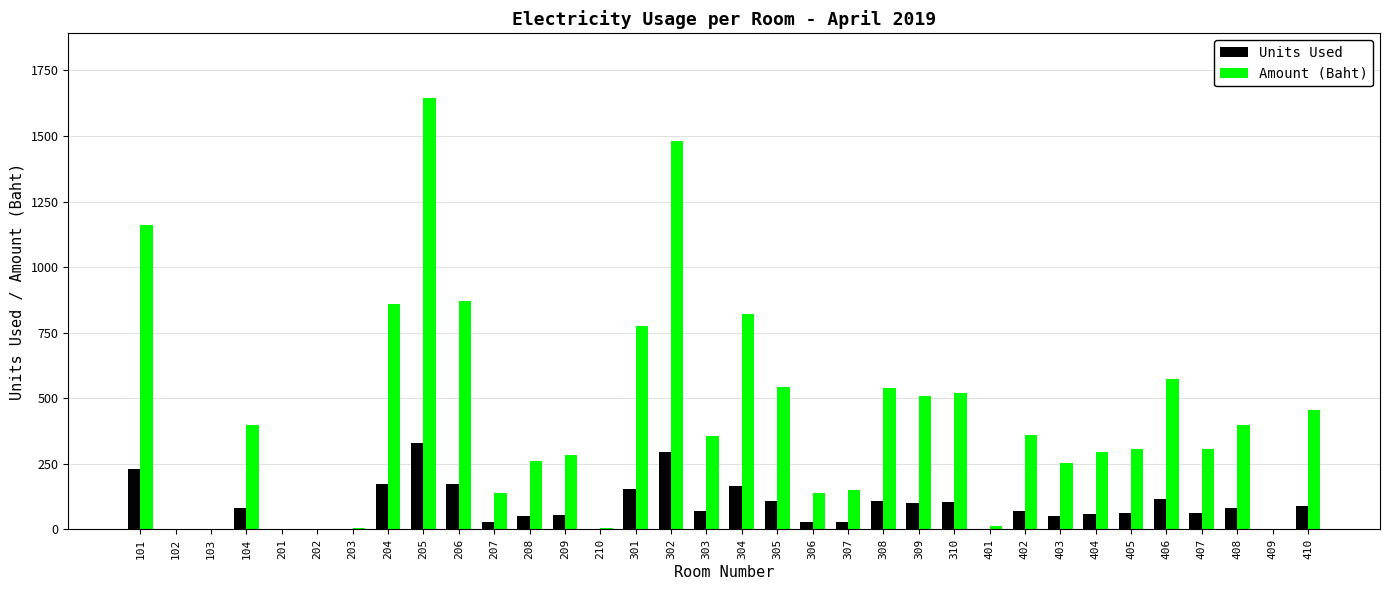

How many distinct data groups are displayed?

2